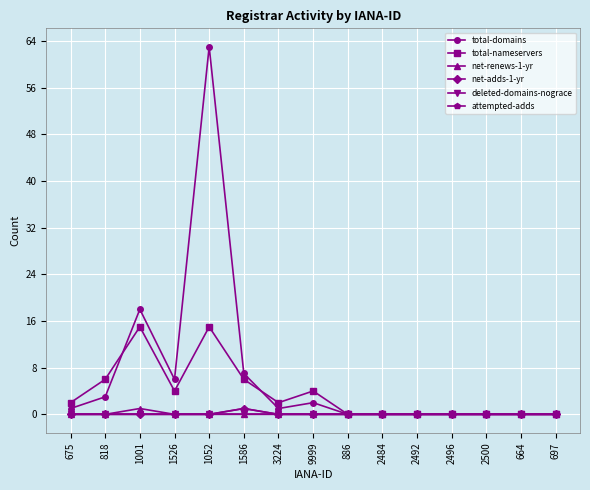

Reading left to right, extract all data points from this chart.

total-domains: 1	3	18	6	63	7	1	2	0	0	0	0	0	0	0
total-nameservers: 2	6	15	4	15	6	2	4	0	0	0	0	0	0	0
net-renews-1-yr: 0	0	1	0	0	0	0	0	0	0	0	0	0	0	0
net-adds-1-yr: 0	0	0	0	0	1	0	0	0	0	0	0	0	0	0
deleted-domains-nograce: 0	0	0	0	0	0	0	0	0	0	0	0	0	0	0
attempted-adds: 0	0	0	0	0	1	0	0	0	0	0	0	0	0	0